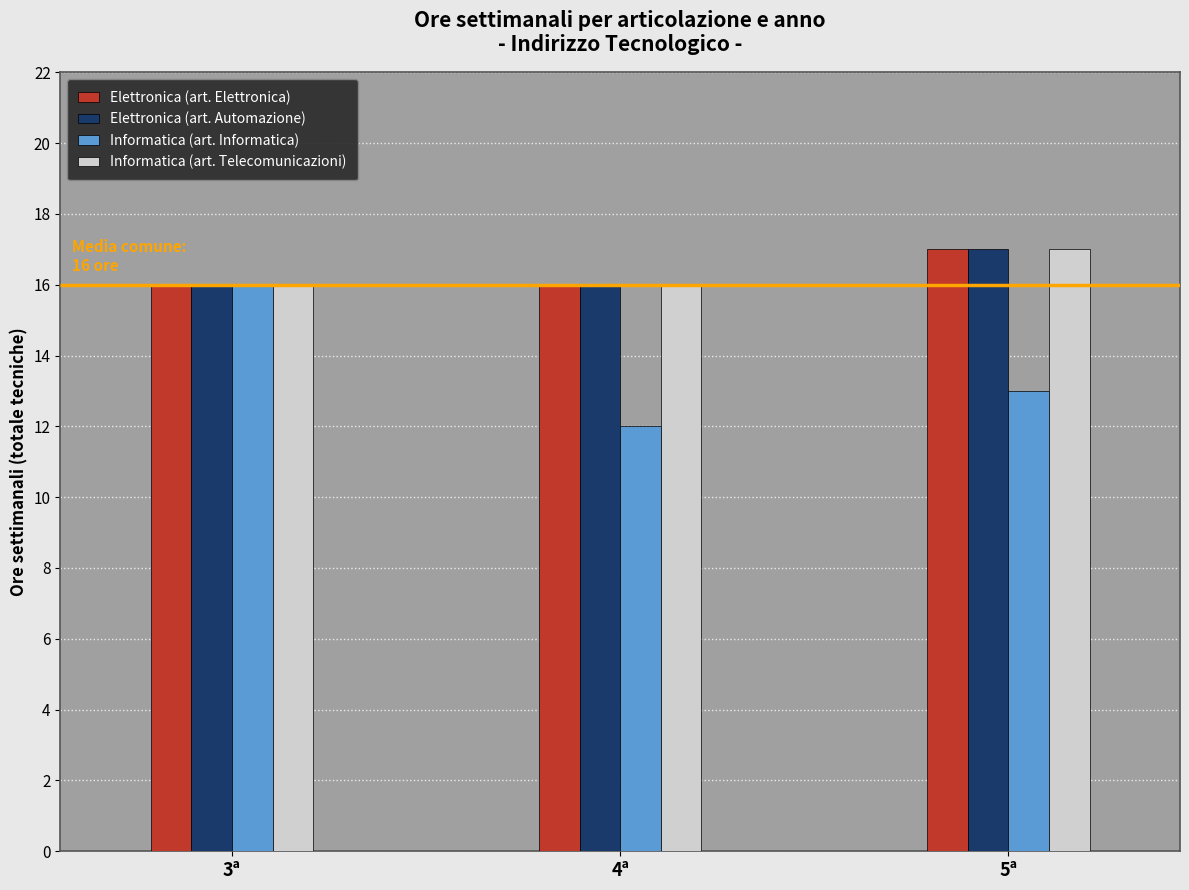

Count the number of data series in this chart.

4